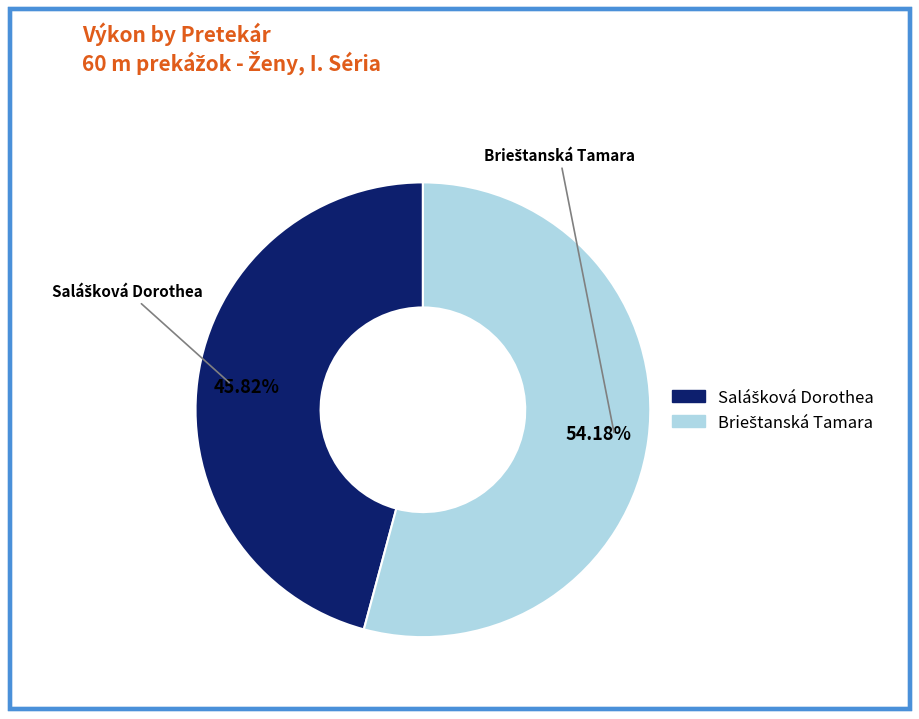

Does any single category account for the majority?

Yes